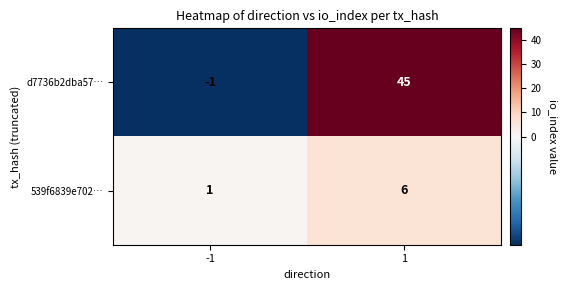

The 539f6839e702… series shows 6 at 1. True or false?

True